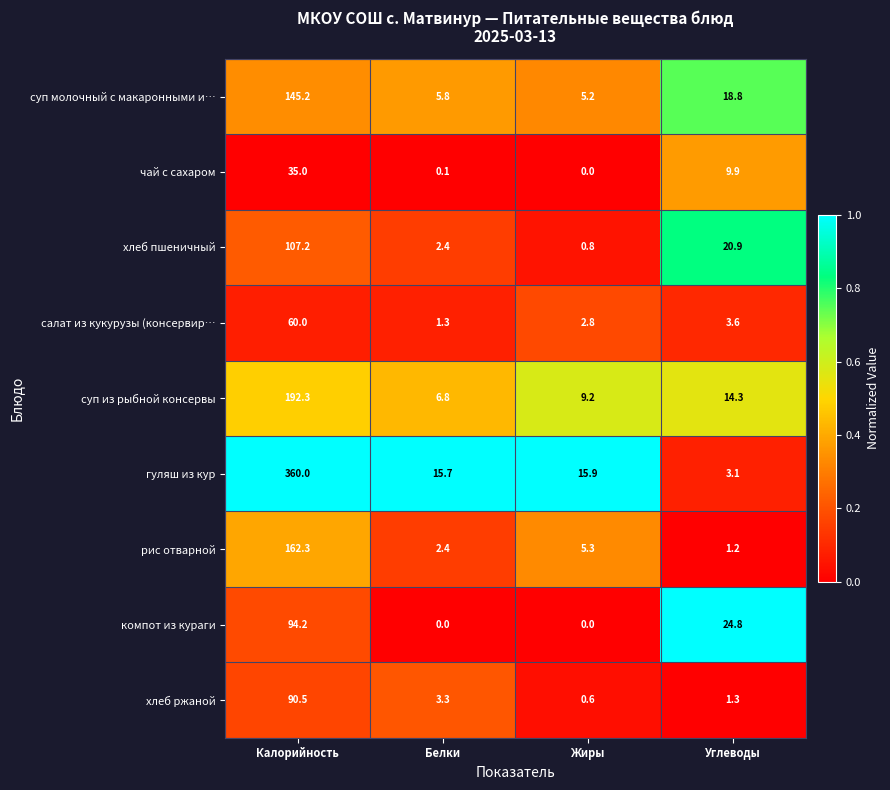

Is the value of хлеб пшеничный at Жиры greater than the value of компот из кураги at Жиры?

Yes